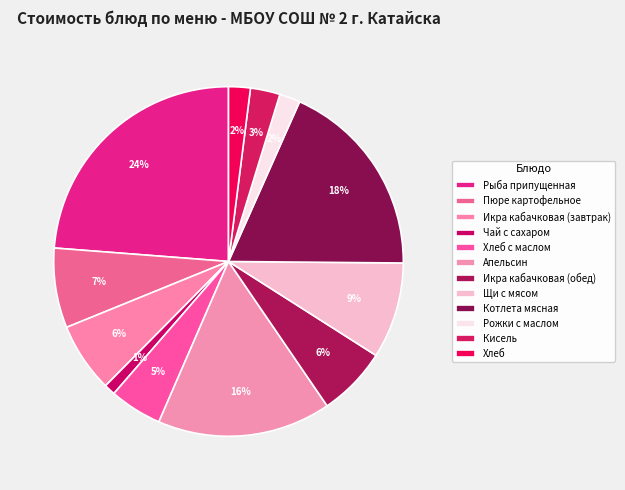

How many slices are in this pie chart?

12